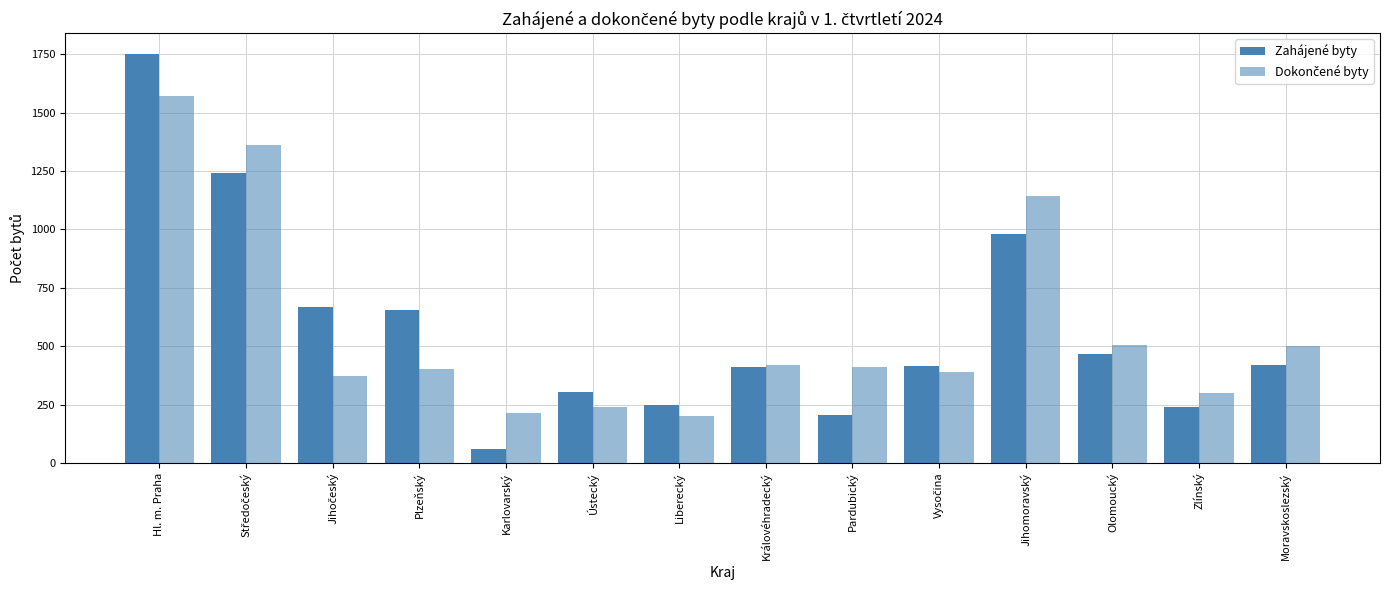

At which label does Zahájené byty first exceed 419?

Hl. m. Praha